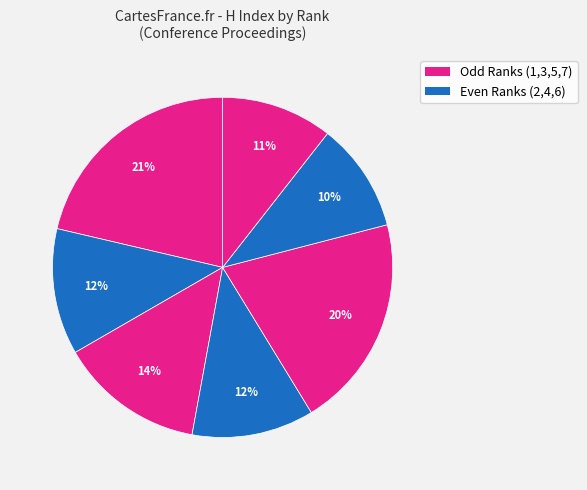

How many segments does this pie chart have?

7